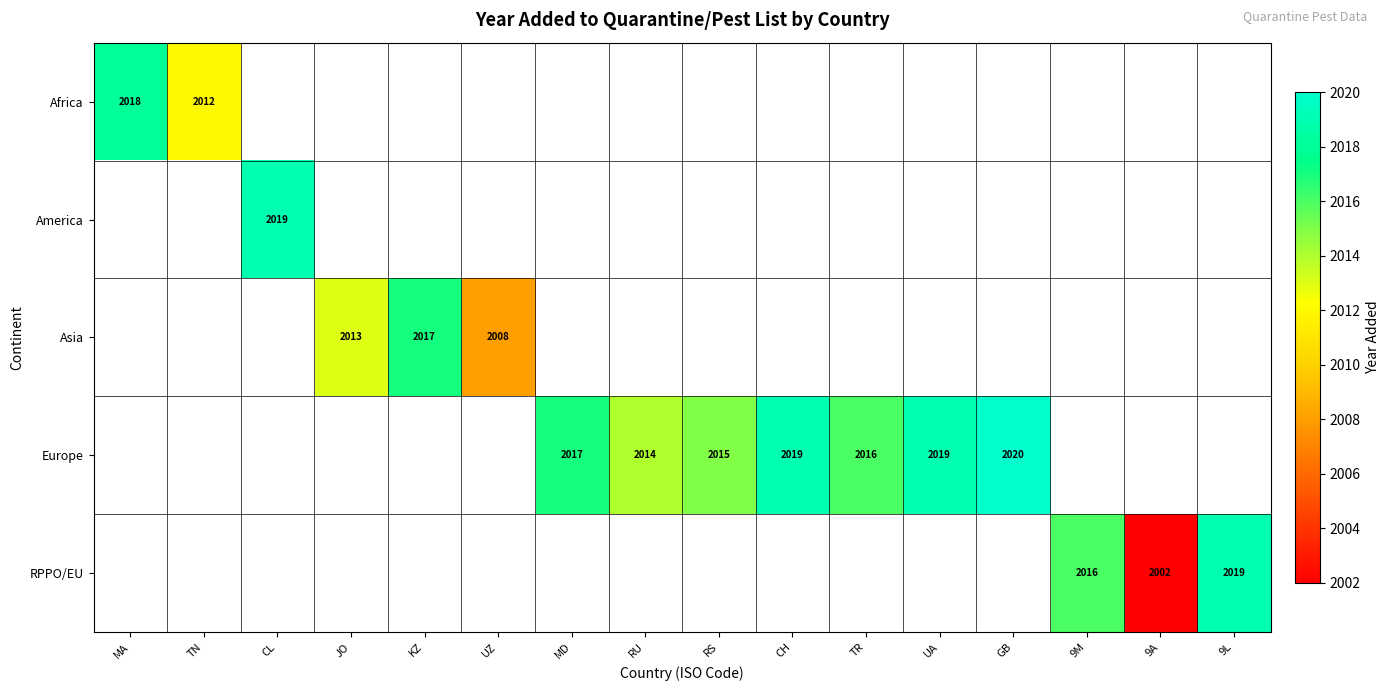

Is it true that Asia equals 2008 at UZ?

True